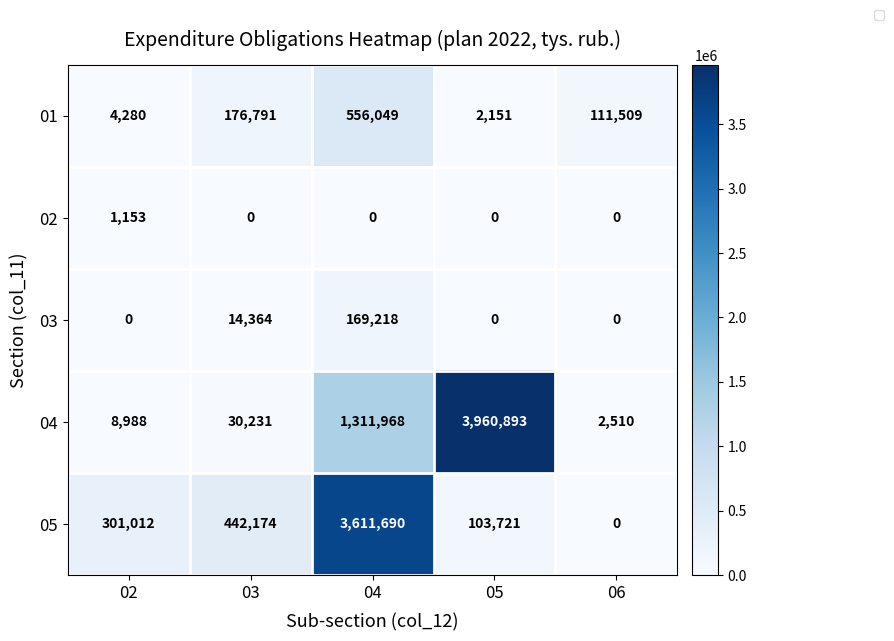

The value of 03 at 05 is -53035.3. True or false?

False